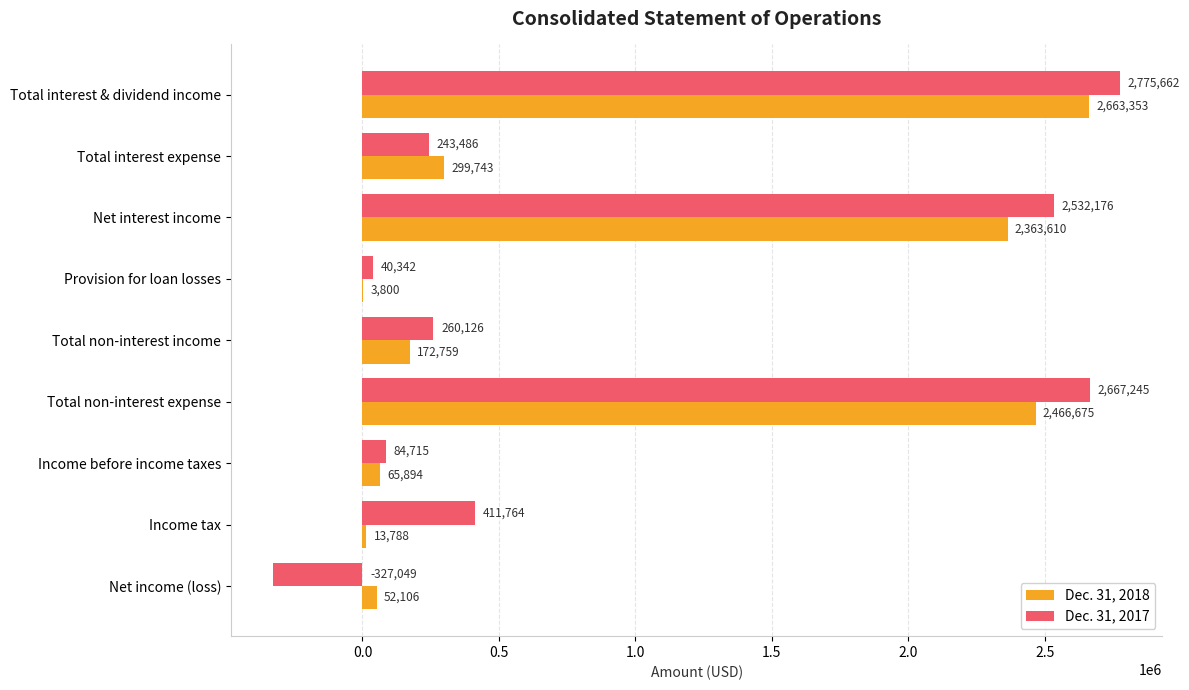

Is it true that Dec. 31, 2018 equals 52106 at Net income (loss)?

True